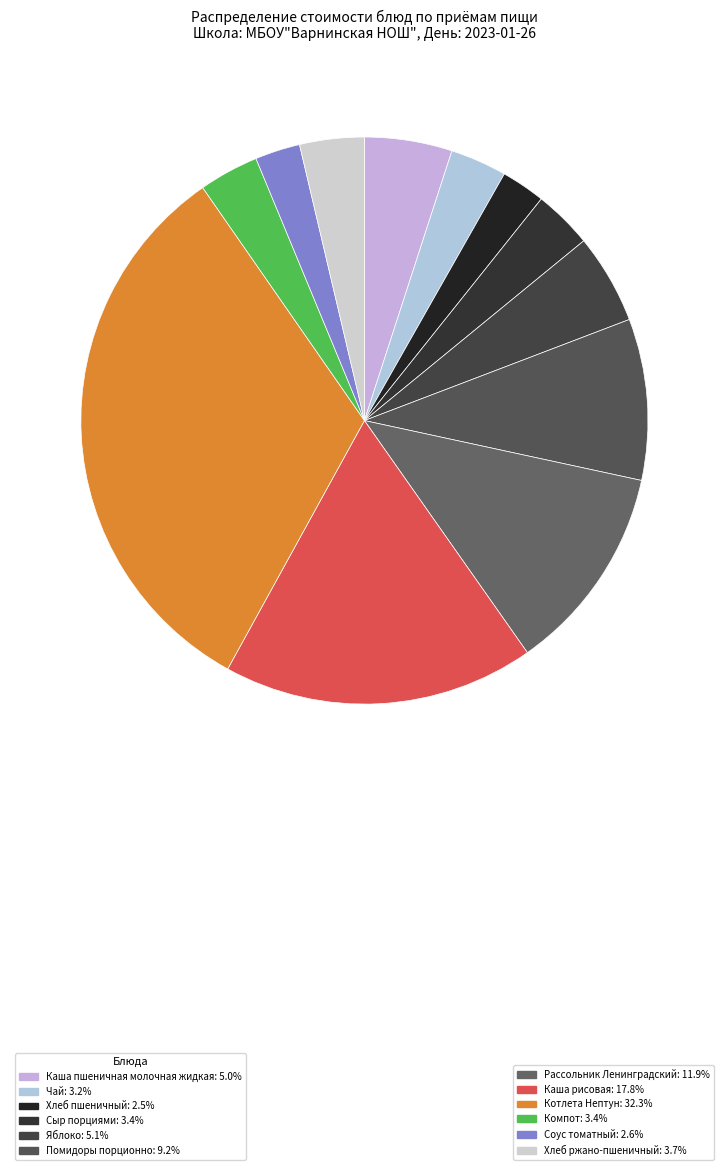

To the nearest percent, what is the average slice percentage?

8%